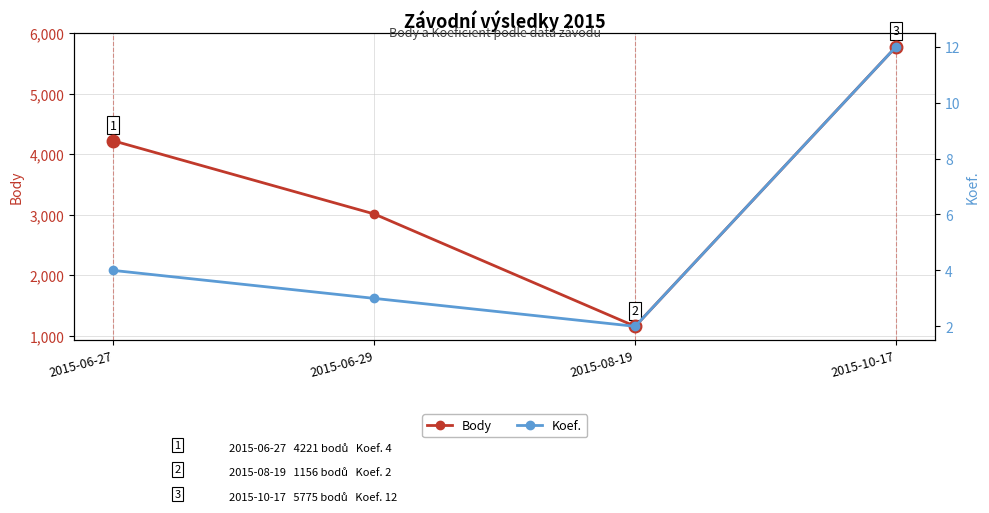

At which label is Koef. closest to 7?

2015-06-27